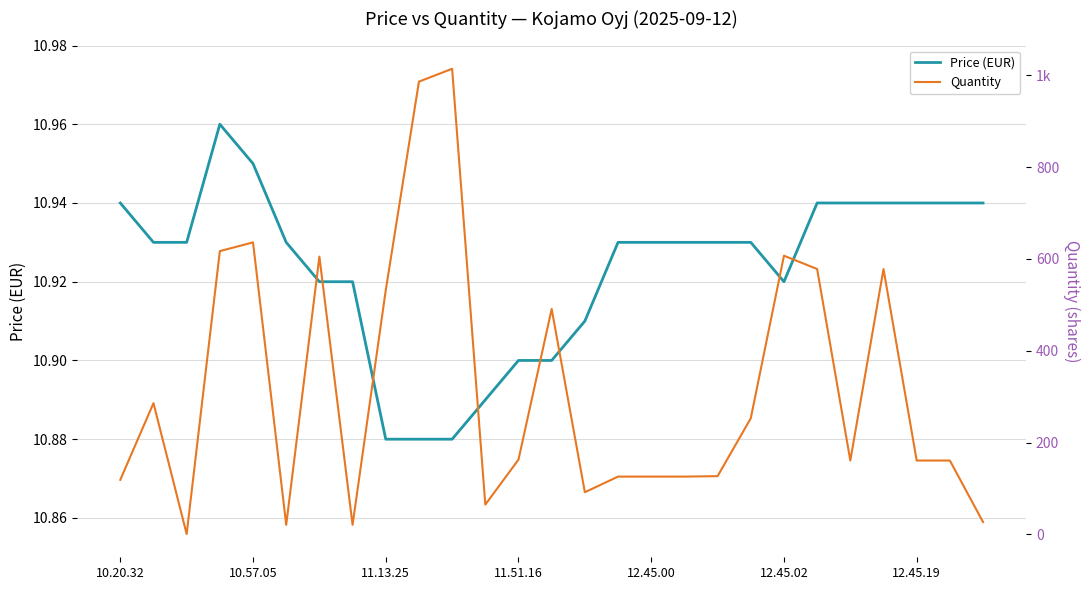

Is it true that Price (EUR) equals 3.2 at 11.13.25?

False